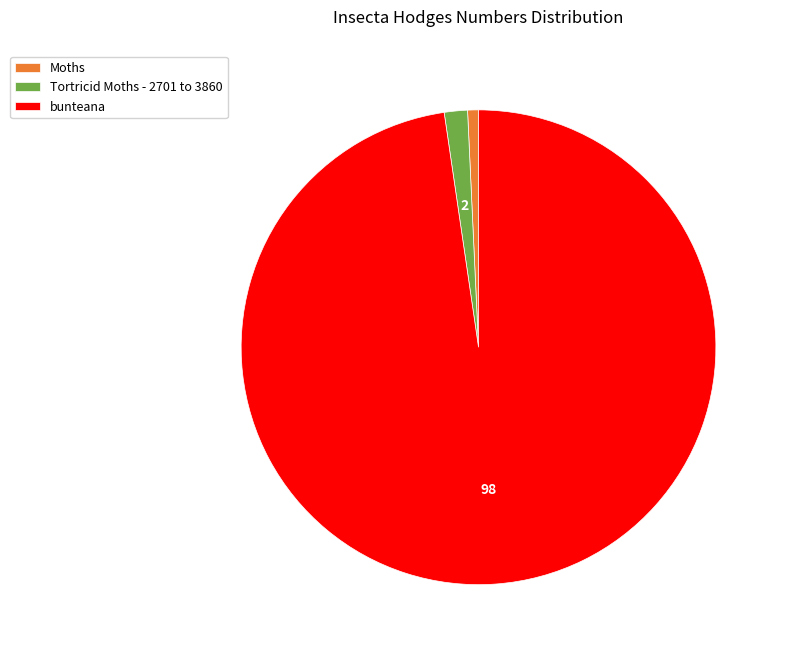

The Moths slice represents 11% of the pie. True or false?

False